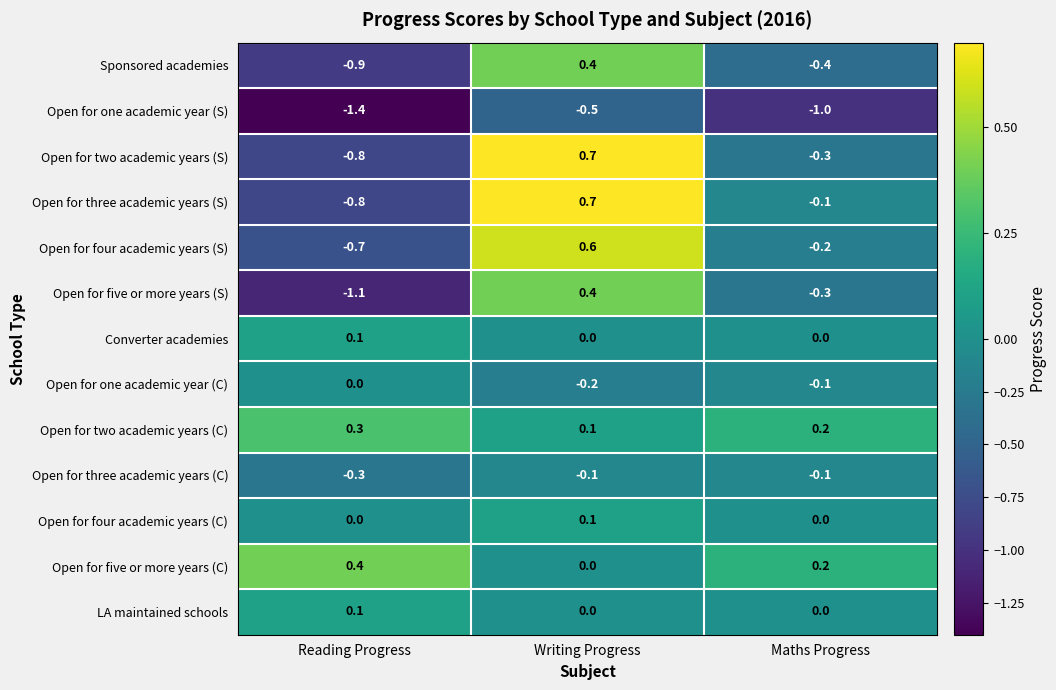

At which label does Open for five or more years (C) reach its minimum?

Writing Progress